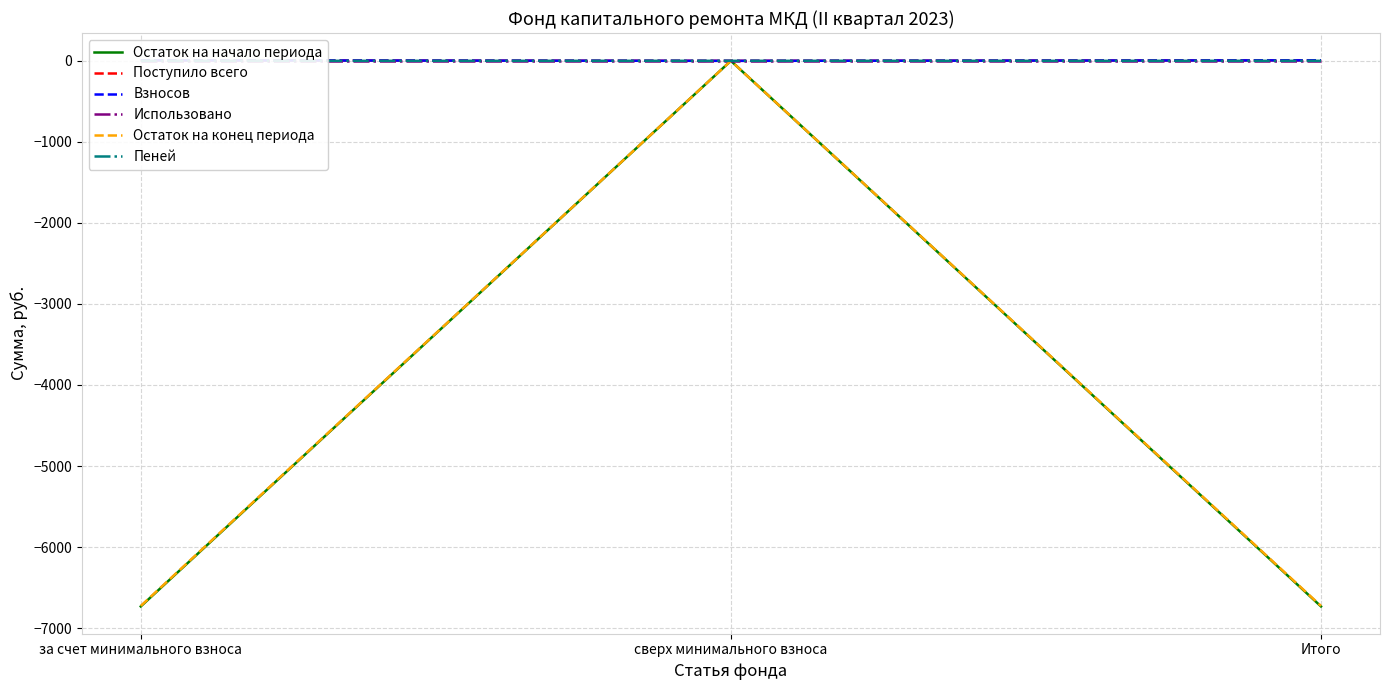

Which category has the highest value in the Пеней series?

за счет минимального взноса